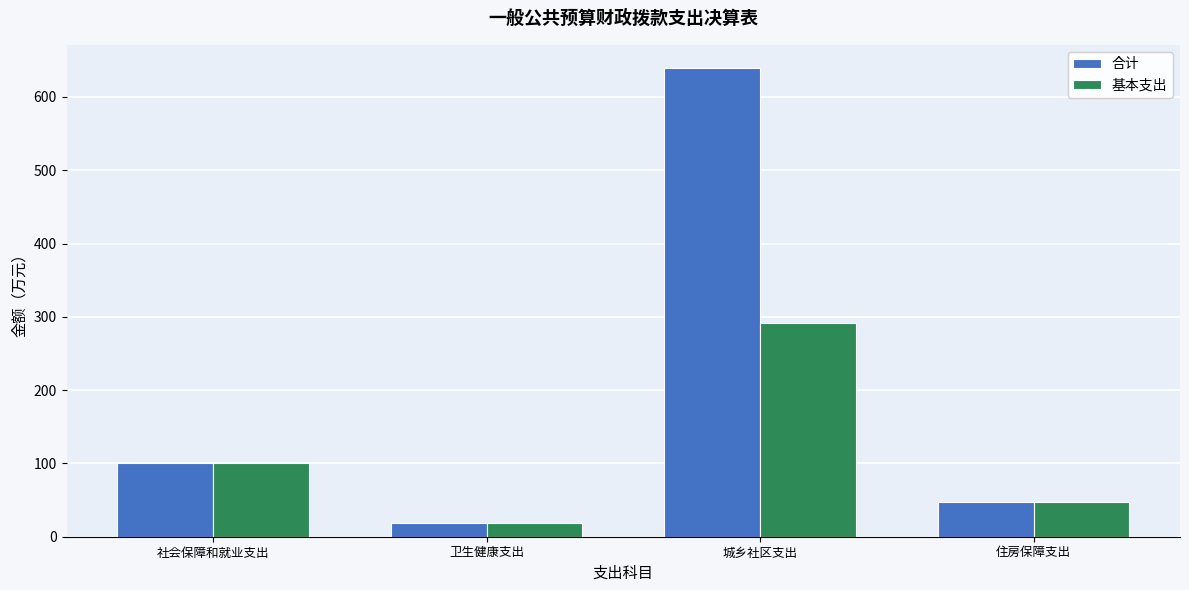

At which category is the sum across all series the highest?

城乡社区支出